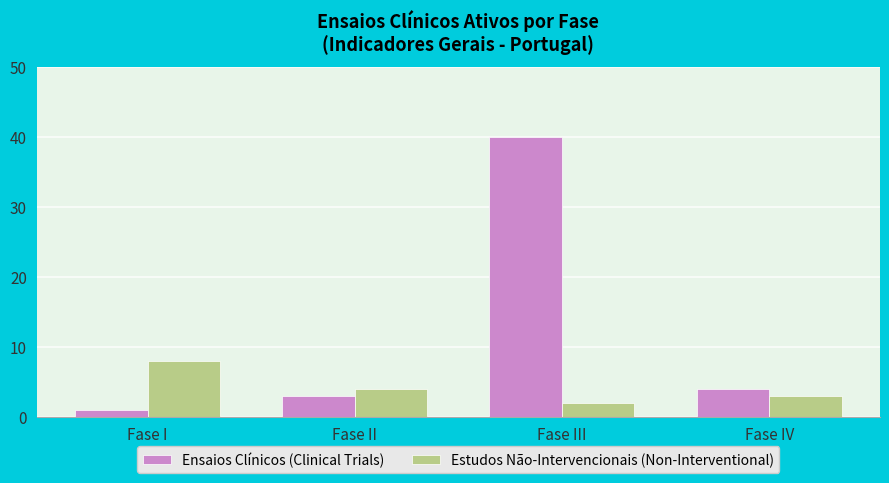

What is the label of the 2nd bar from the left?

Fase II